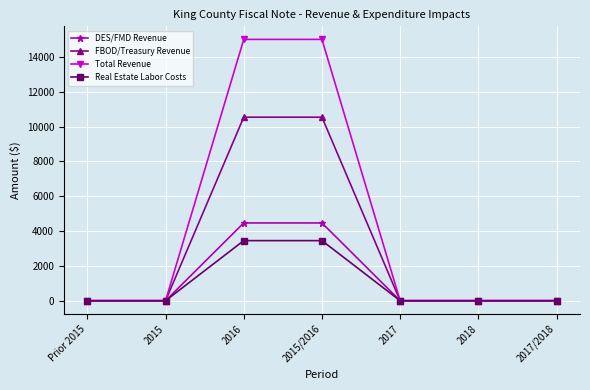

What is the highest value of the FBOD/Treasury Revenue series?

10535.1